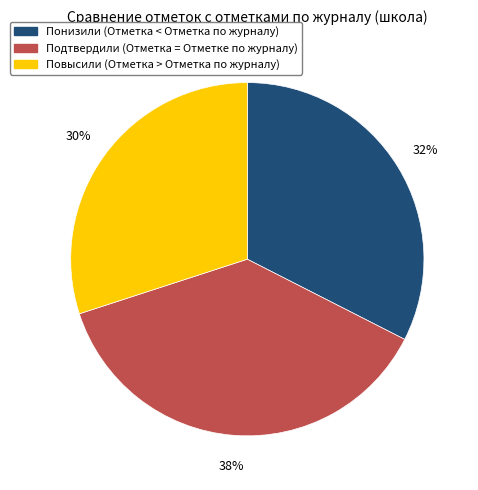

To the nearest percent, what is the average slice percentage?

33%